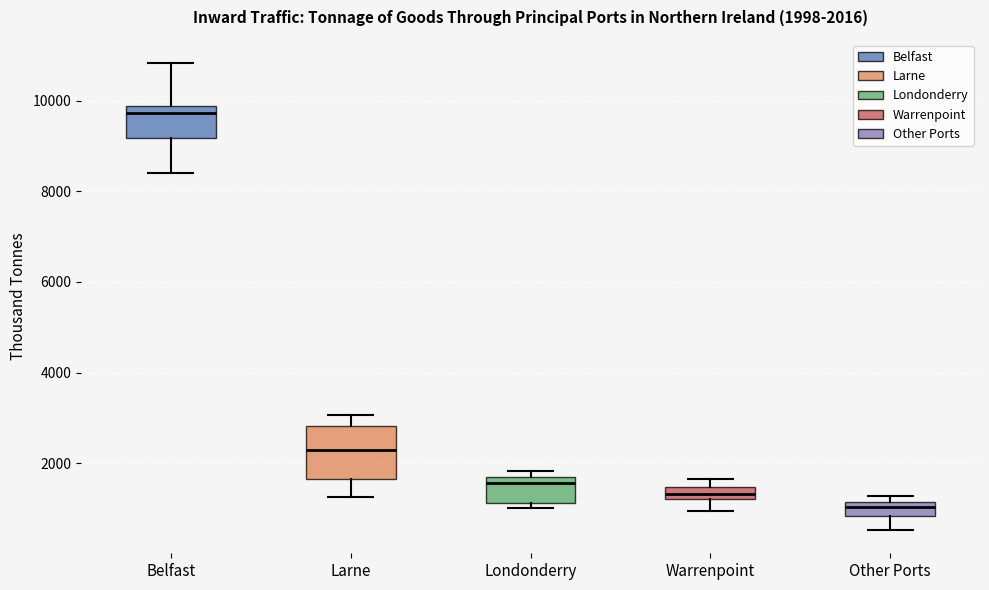

Which box has the lowest median line?

Other Ports